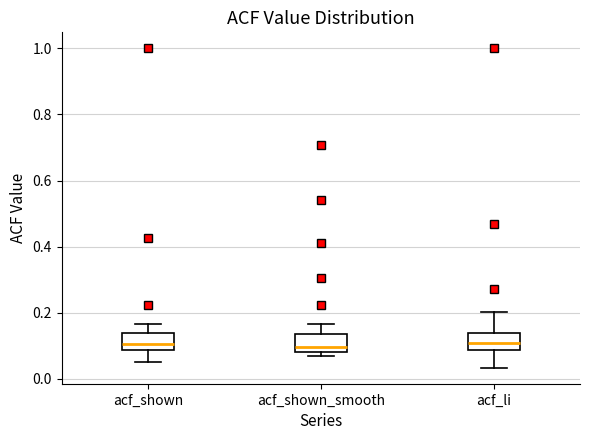

Reading left to right, transcribe this box plot: for each box, give where its median line is, the range the box spans, and where its two whiskers end, as read against the y-axis. The values are not printed on the chart, so give them approximately, as read against the axis.

acf_shown: median 0.10, box 0.08 to 0.14, whiskers 0.06 to 0.16
acf_shown_smooth: median 0.10, box 0.08 to 0.14, whiskers 0.06 to 0.16
acf_li: median 0.10, box 0.08 to 0.14, whiskers 0.04 to 0.20